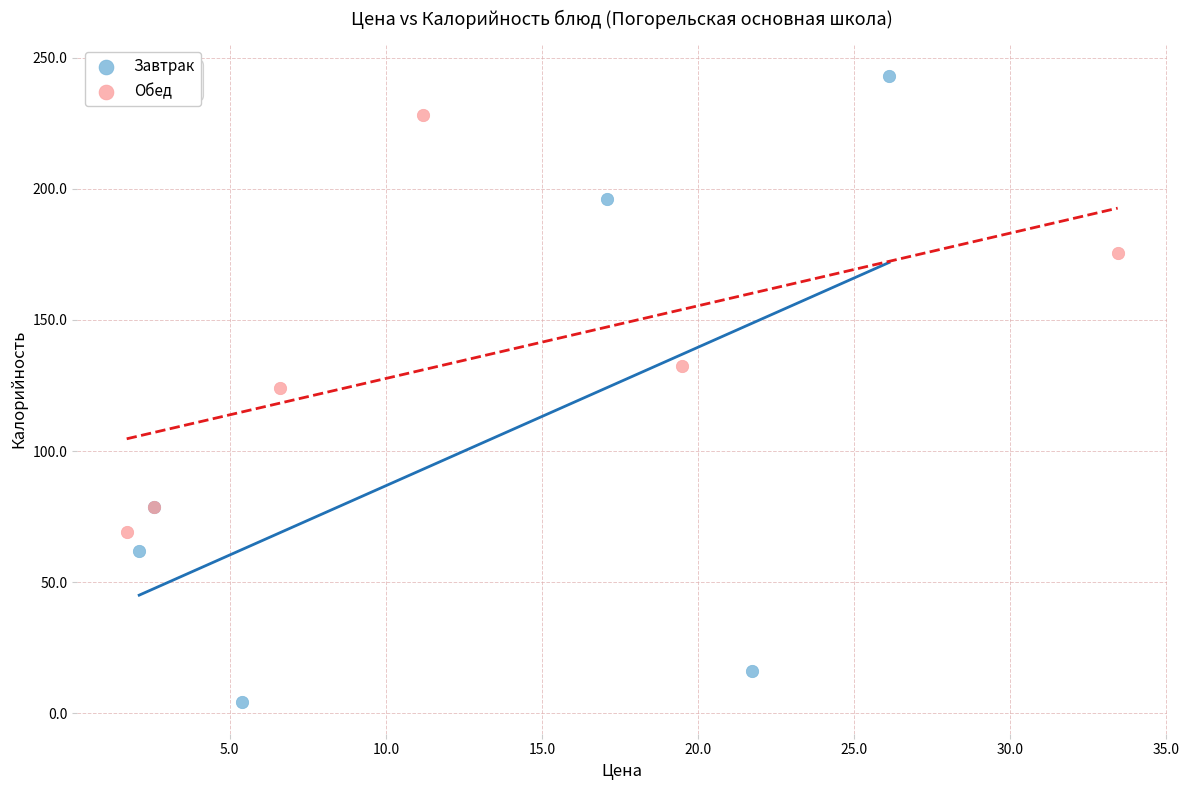

Which series has the widest spread of Y values?

Завтрак